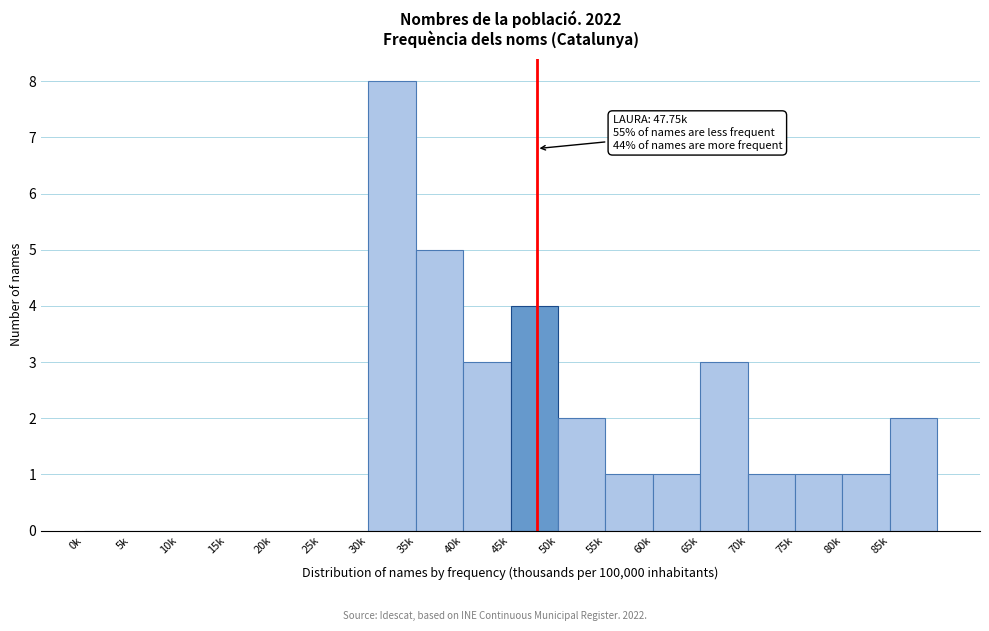

Reading left to right, extract all data points from this chart.

0k=0	5k=0	10k=0	15k=0	20k=0	25k=0	30k=8	35k=5	40k=3	45k=4	50k=2	55k=1	60k=1	65k=3	70k=1	75k=1	80k=1	85k=2